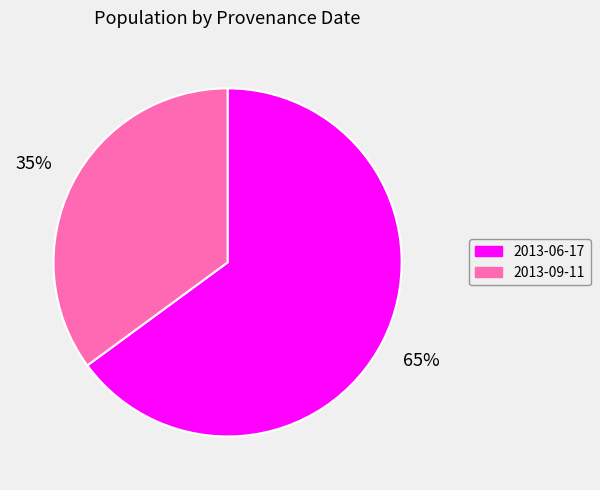

Approximately how many times larger is the value at 2013-09-11 compared to 2013-06-17?

0.5